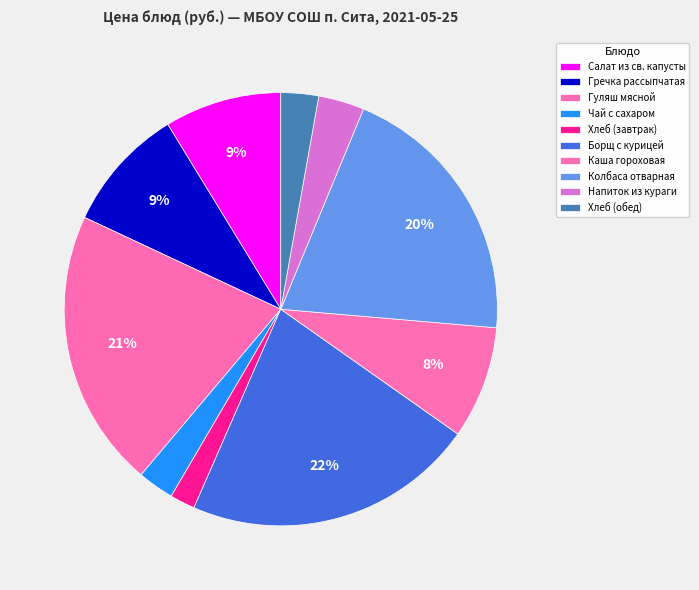

How many segments does this pie chart have?

10